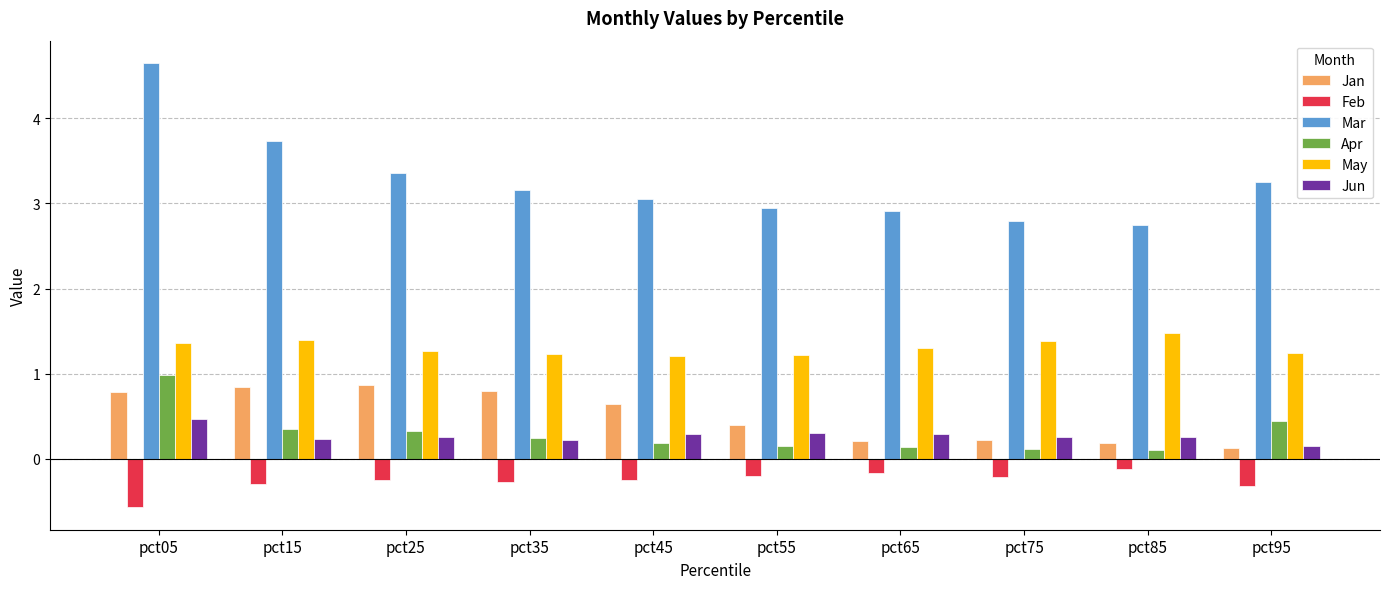

How many bars are there in total?

60